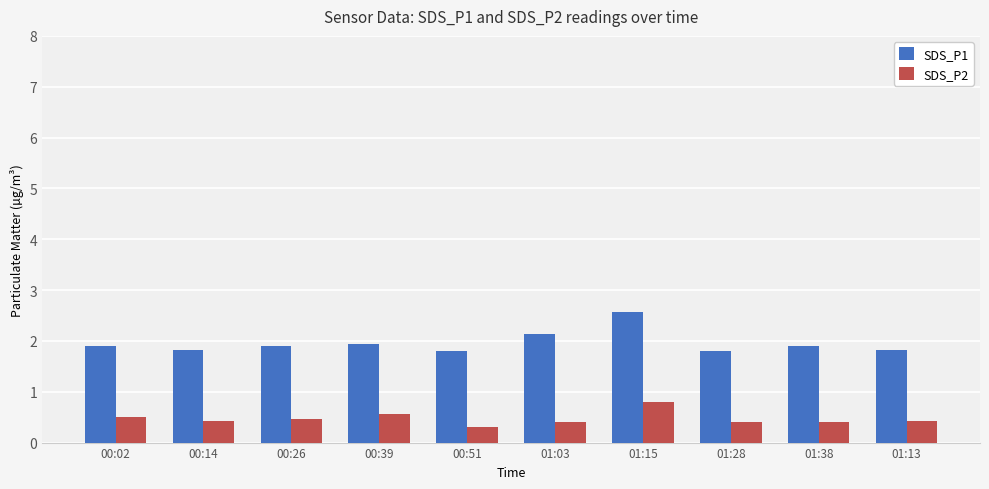

What is the difference between the maximum and minimum values in the SDS_P1 series?

0.8